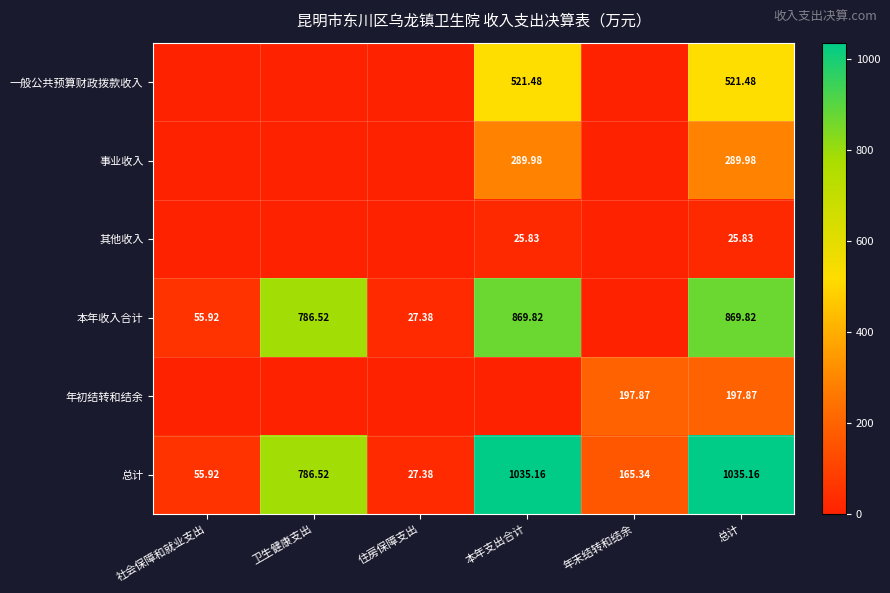

Where does the 总计 series first go above 786?

卫生健康支出